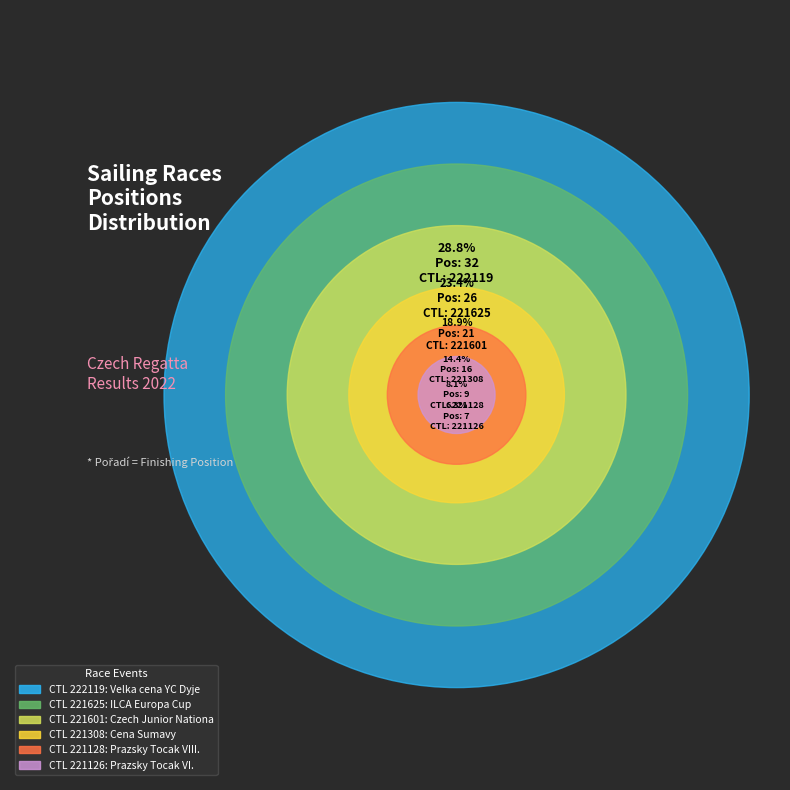

Do 221601 and 222119 together represent more than half of the pie?

No